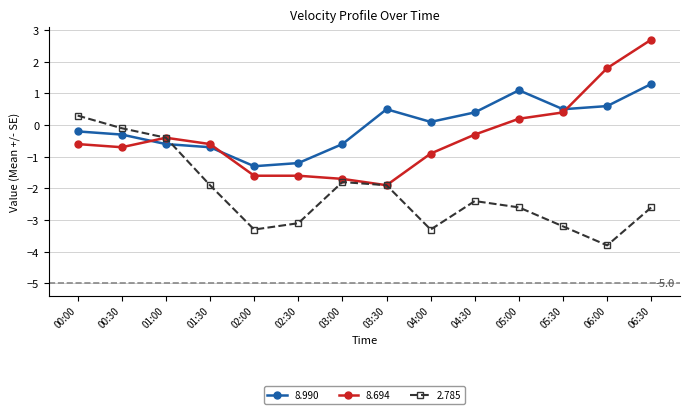

What are all the series names shown in the legend?

8.990, 8.694, 2.785